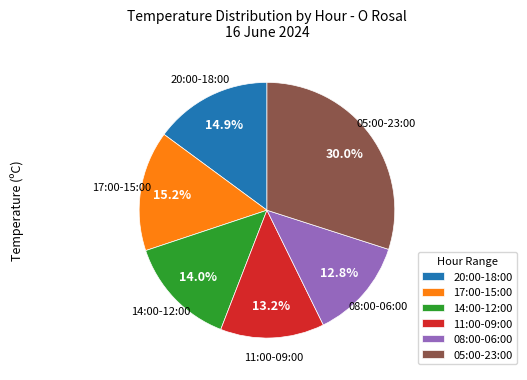

Which has a higher value, 14:00-12:00 or 05:00-23:00?

05:00-23:00